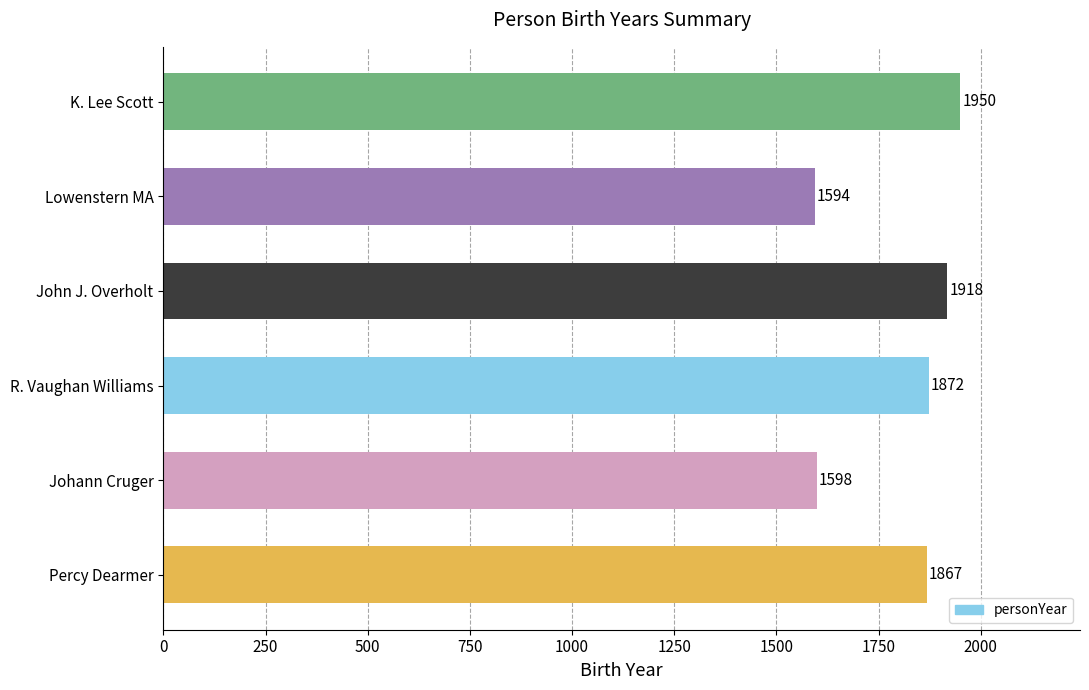

List the labels in order of value, smallest first.

Lowenstern MA, Johann Cruger, Percy Dearmer, R. Vaughan Williams, John J. Overholt, K. Lee Scott